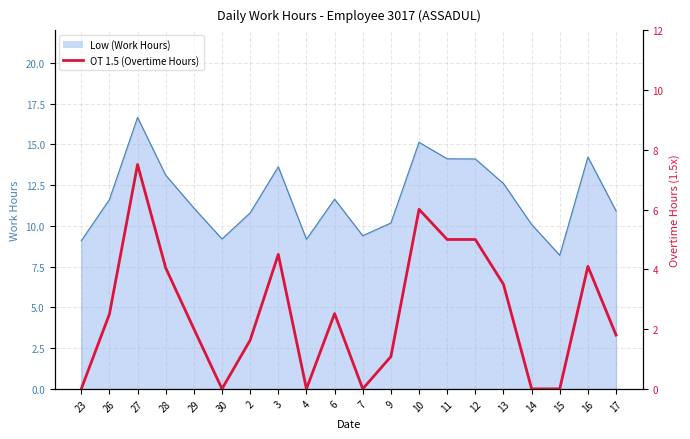

What is the difference between the second highest and minimum values?

6.0